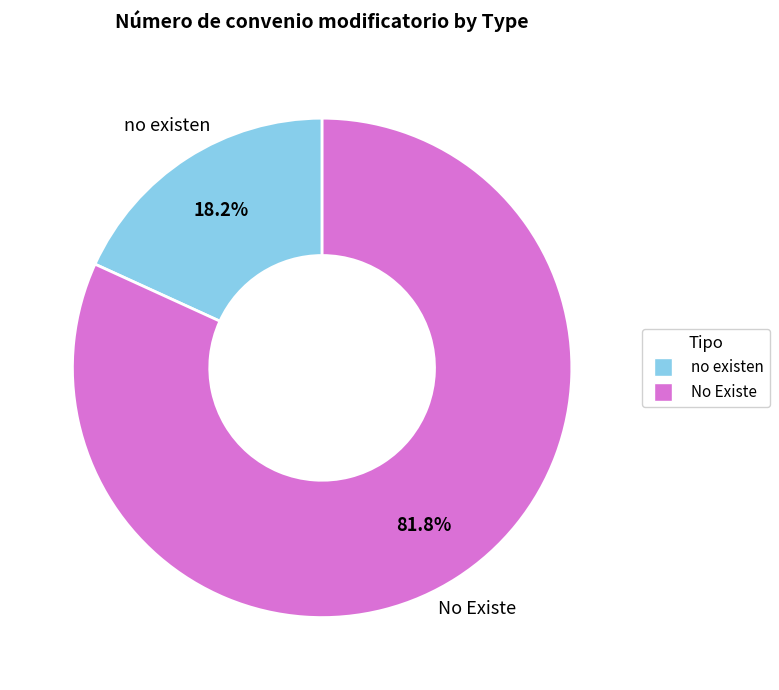

The no existen slice represents 18% of the pie. True or false?

True